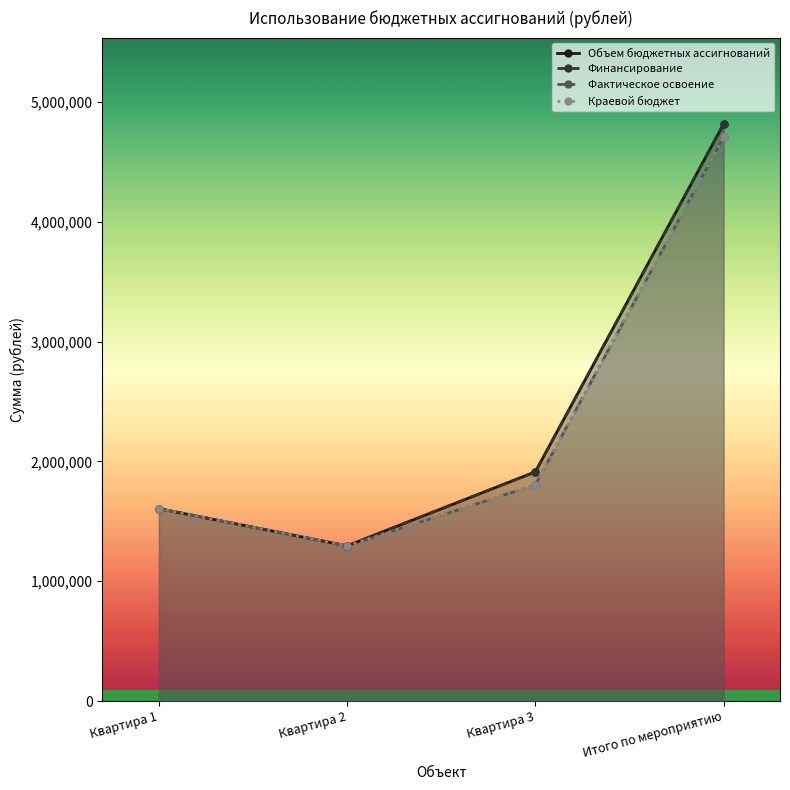

What is the sum of the Финансирование values at Квартира 1 and Квартира 3?

3518592.1